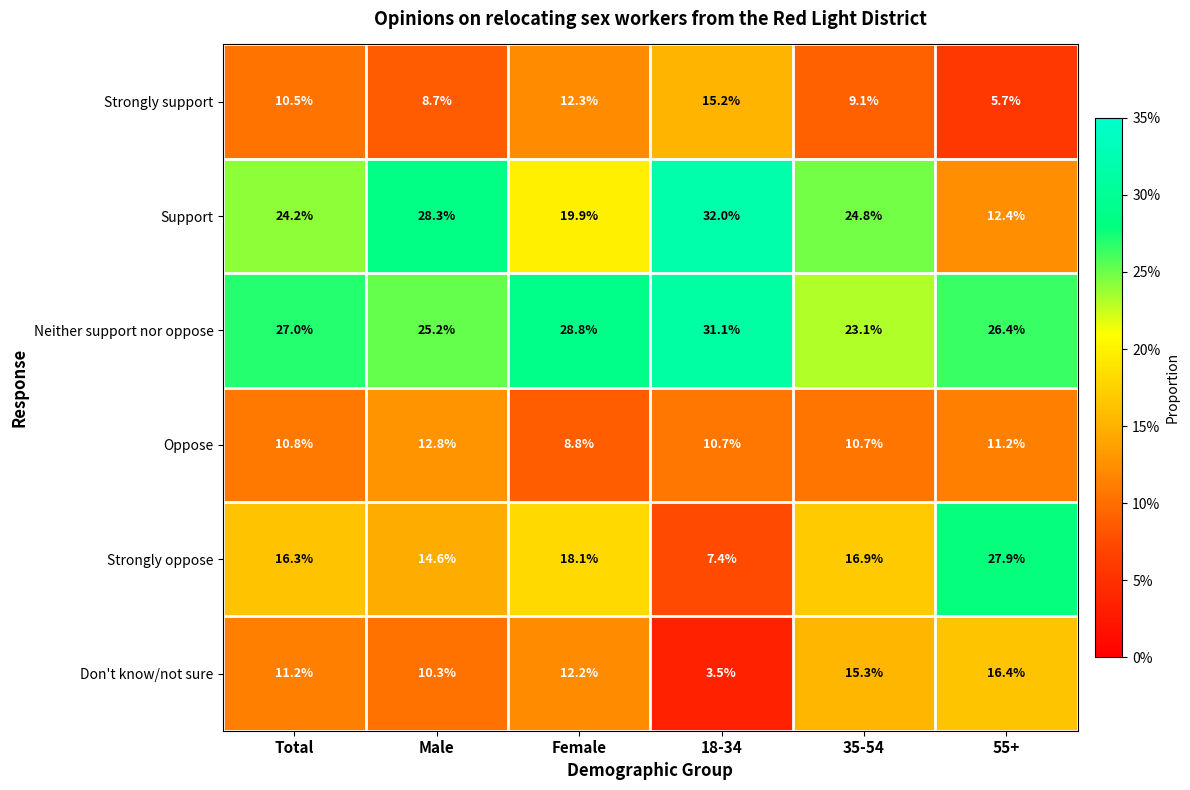

What is the spread (max minus min) of values at 55+?

22.2